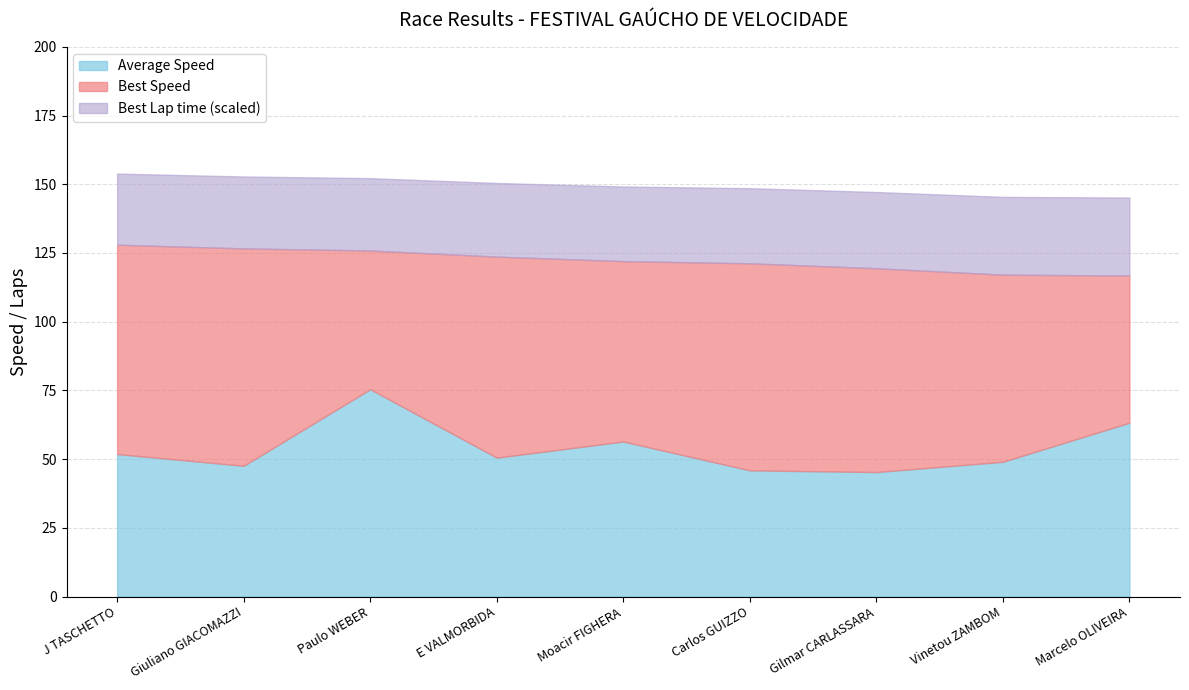

How many data points in Average Speed are above 50?

5